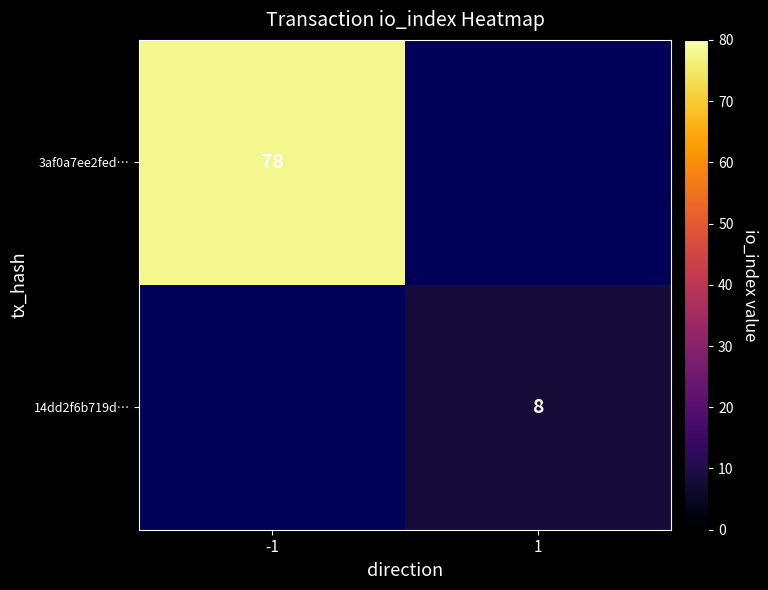

Is it true that 14dd2f6b719d… equals 8 at 1?

True